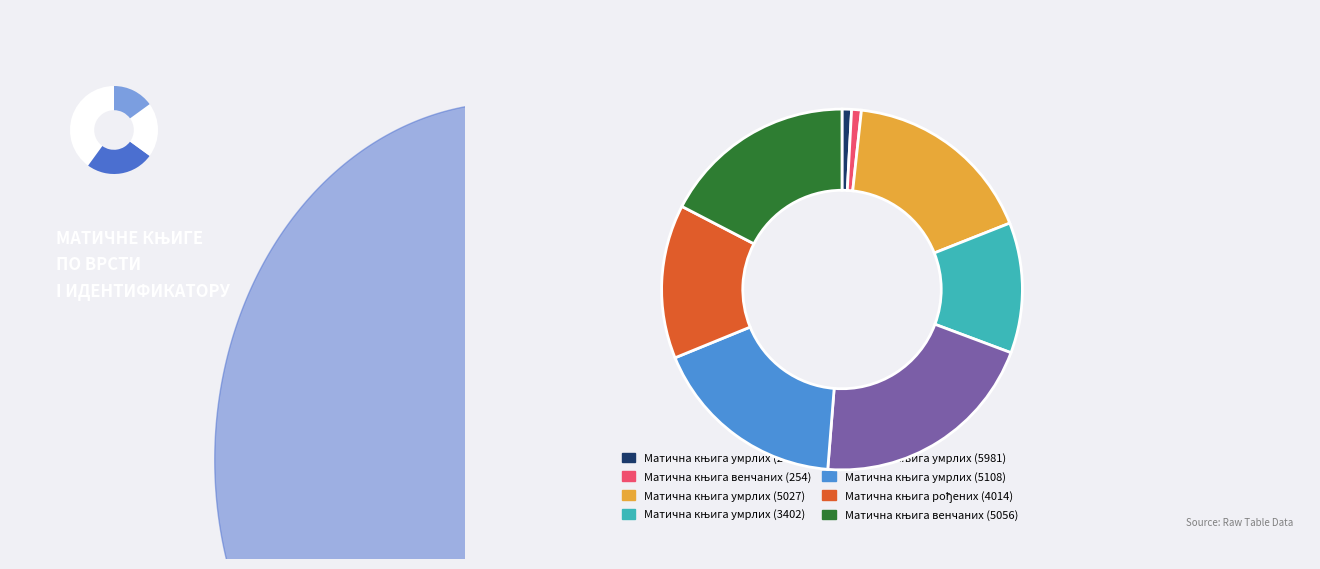

Which category has the smallest portion of the pie?

Матична књига умрлих (247)